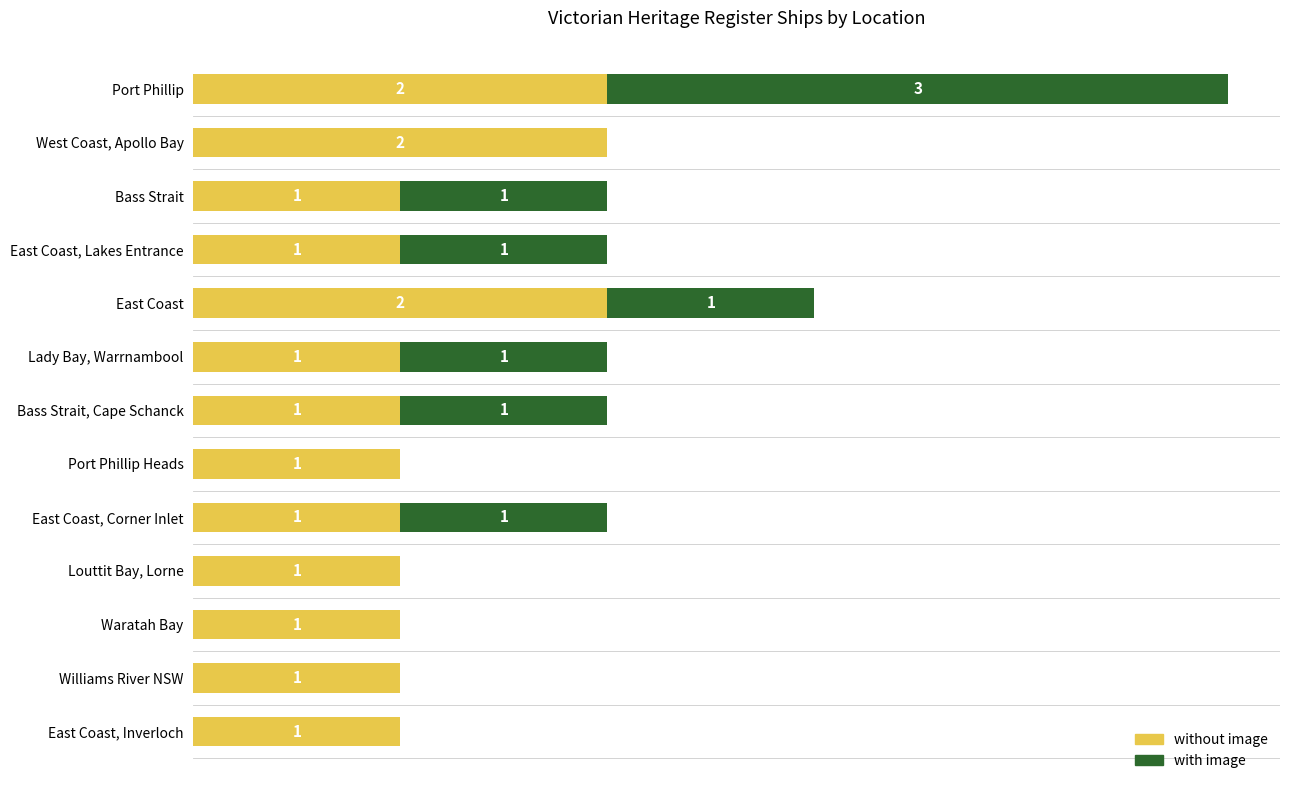

At which category is the sum across all series the highest?

Port Phillip